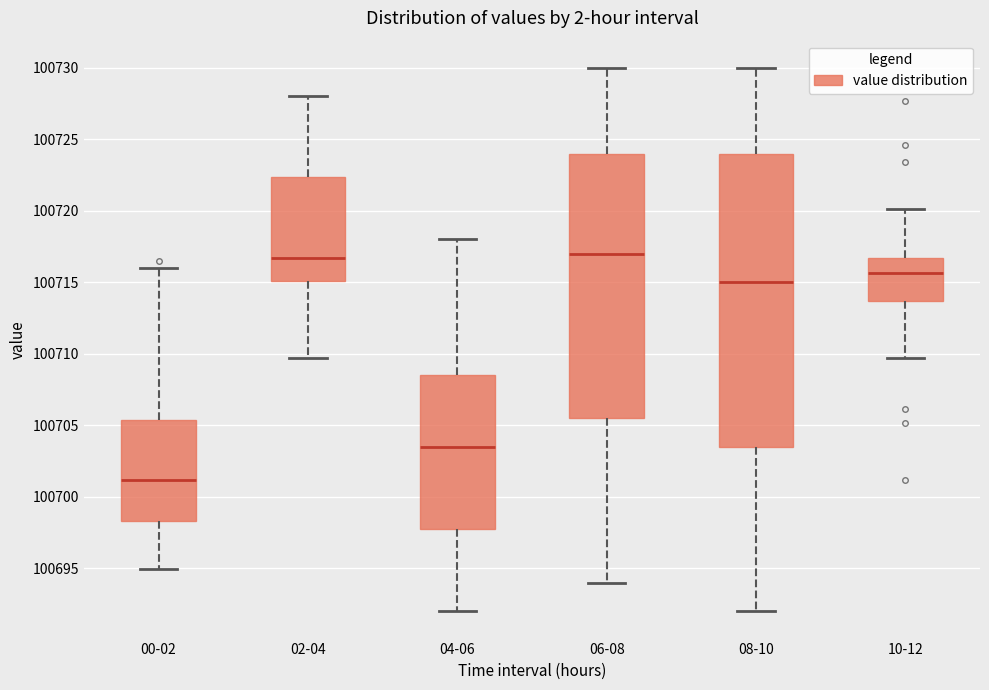

Reading left to right, read every box against the y-axis: the position of its median line, the range the box covers, and the ends of its whiskers. The values are not printed on the chart, so give them approximately, as read against the axis.

00-02: median 100701.0, box 100698.5 to 100705.5, whiskers 100695.0 to 100716.0
02-04: median 100716.5, box 100715.0 to 100722.5, whiskers 100709.5 to 100728.0
04-06: median 100703.5, box 100698.0 to 100708.5, whiskers 100692.0 to 100718.0
06-08: median 100717.0, box 100705.5 to 100724.0, whiskers 100694.0 to 100730.0
08-10: median 100715.0, box 100703.5 to 100724.0, whiskers 100692.0 to 100730.0
10-12: median 100715.5, box 100713.5 to 100716.5, whiskers 100709.5 to 100720.0